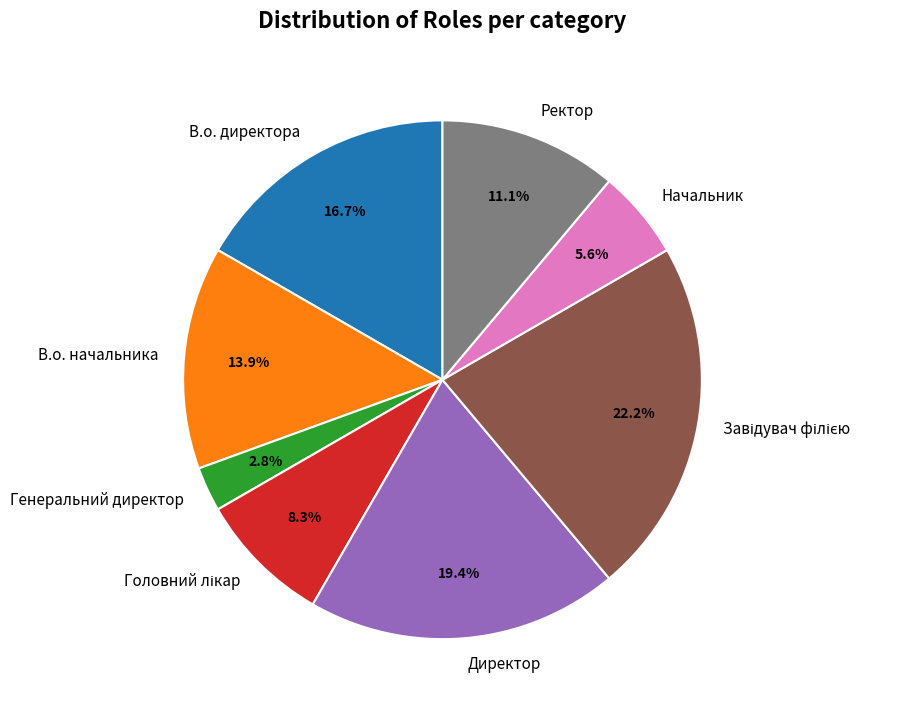

To the nearest percent, what percentage of the pie is В.о. начальника?

14%